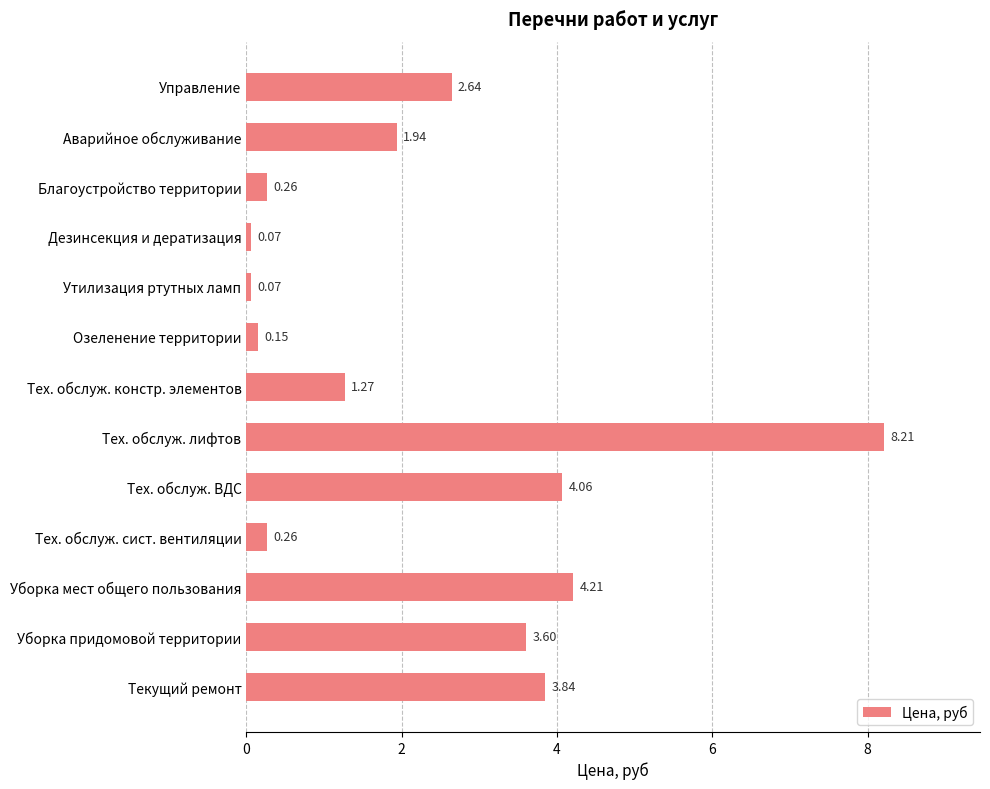

Between Тех. обслуж. сист. вентиляции and Аварийное обслуживание, which is larger?

Аварийное обслуживание